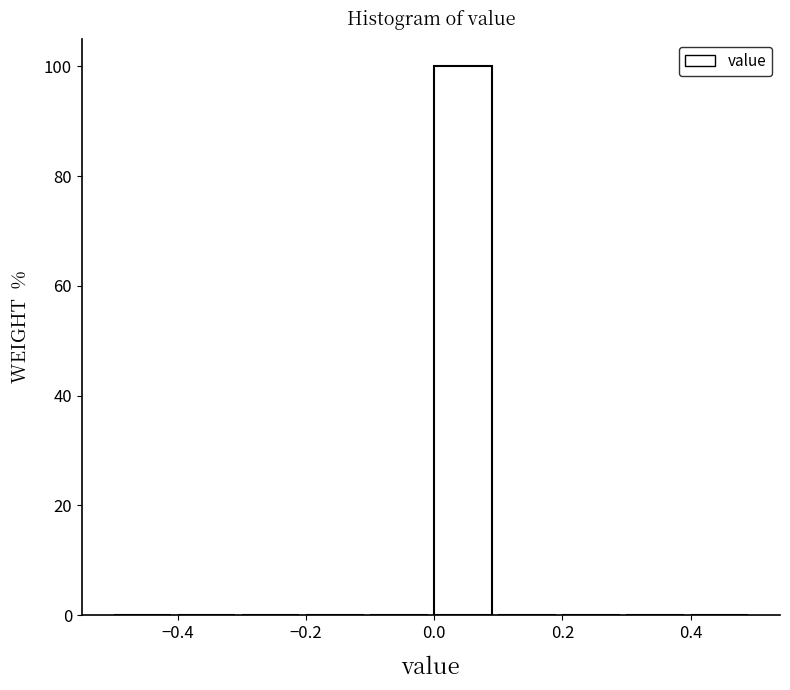

How tall is the bar that spans 0.0 to 0.1 on the x-axis? The values are not printed on the chart, so give them approximately, as read against the axis.

100